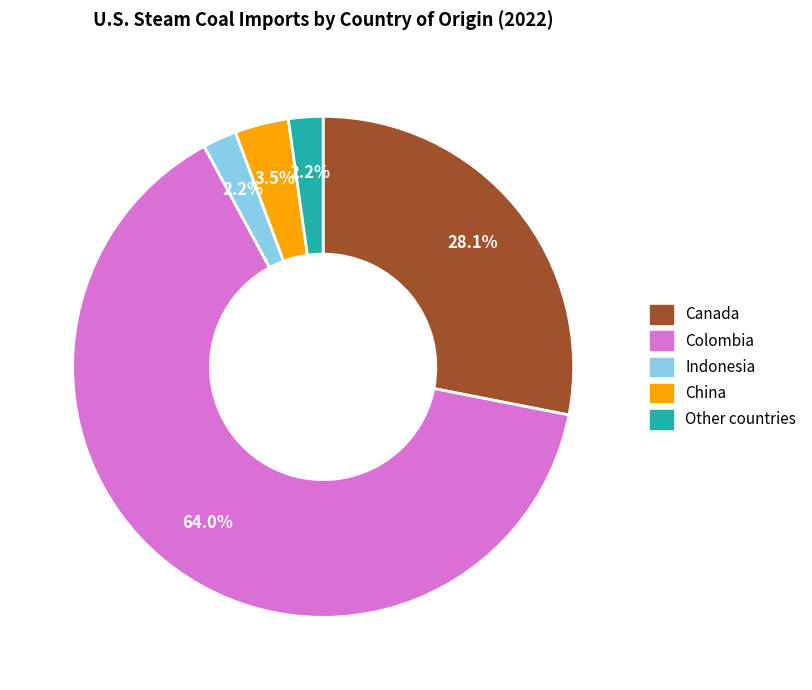

What is the largest slice in the pie chart?

Colombia